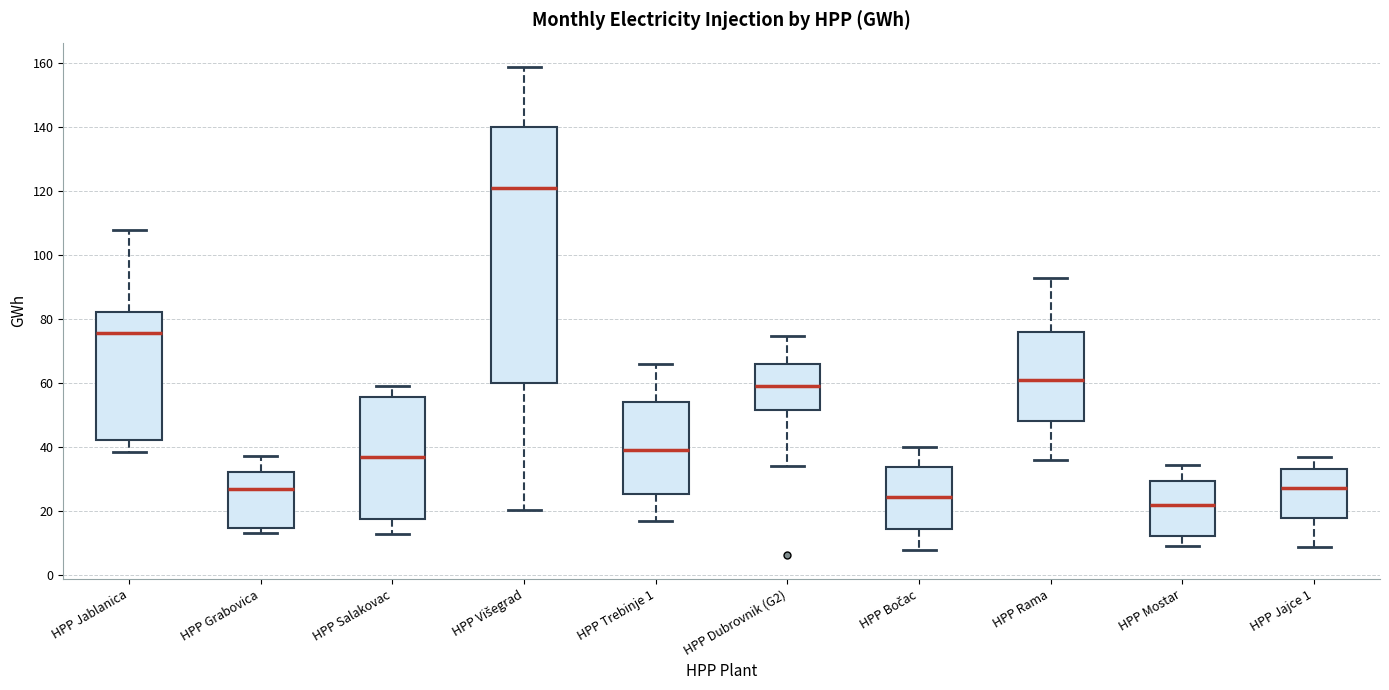

Which box has the highest median line?

HPP Višegrad